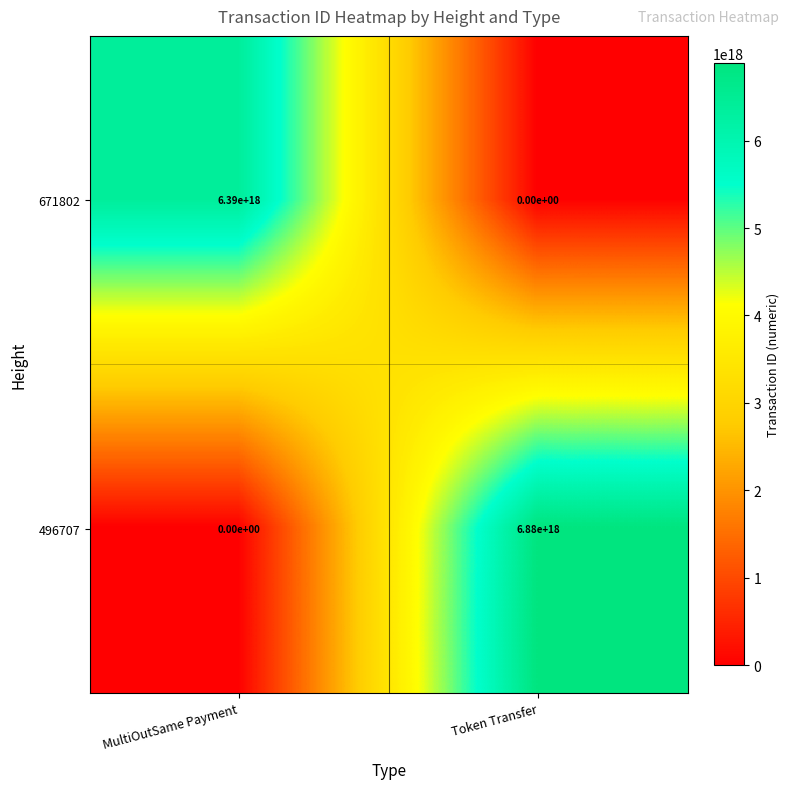

At which label is 671802 closest to 3195000000000000000?

MultiOutSame Payment